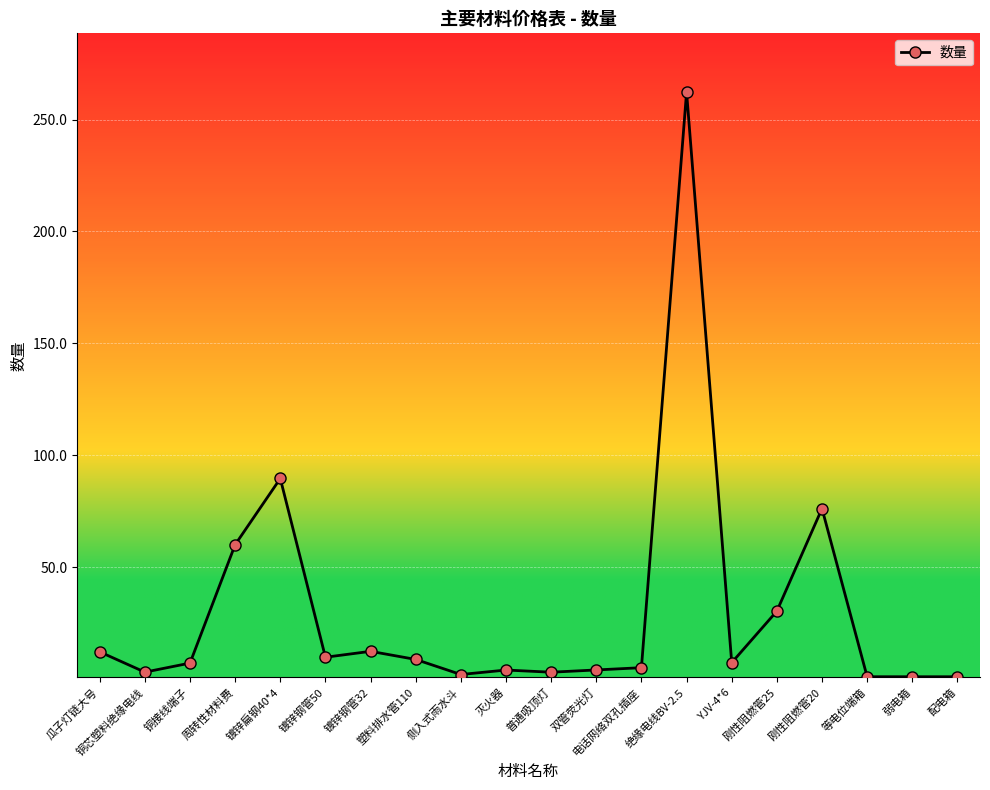

How many categories are shown in the chart?

20